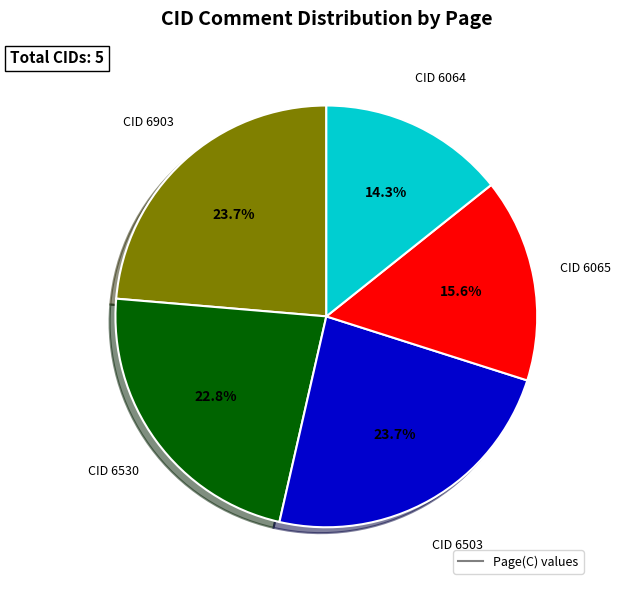

Is there a majority slice in this chart?

No